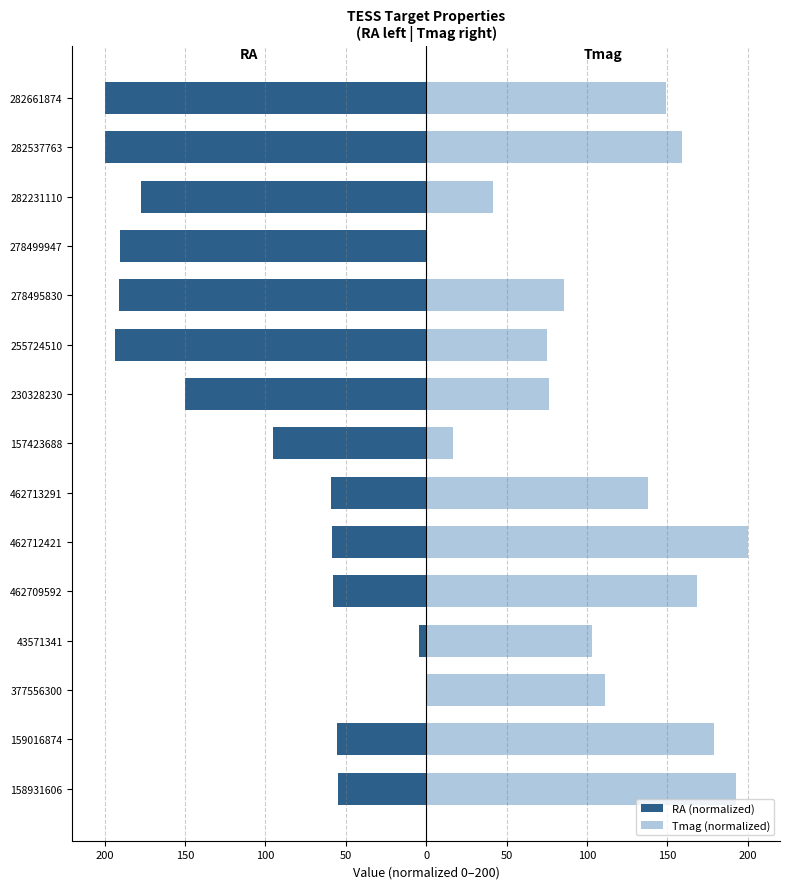

Is the value of Tmag (normalized) at 278499947 greater than the value of RA (normalized) at 282537763?

Yes